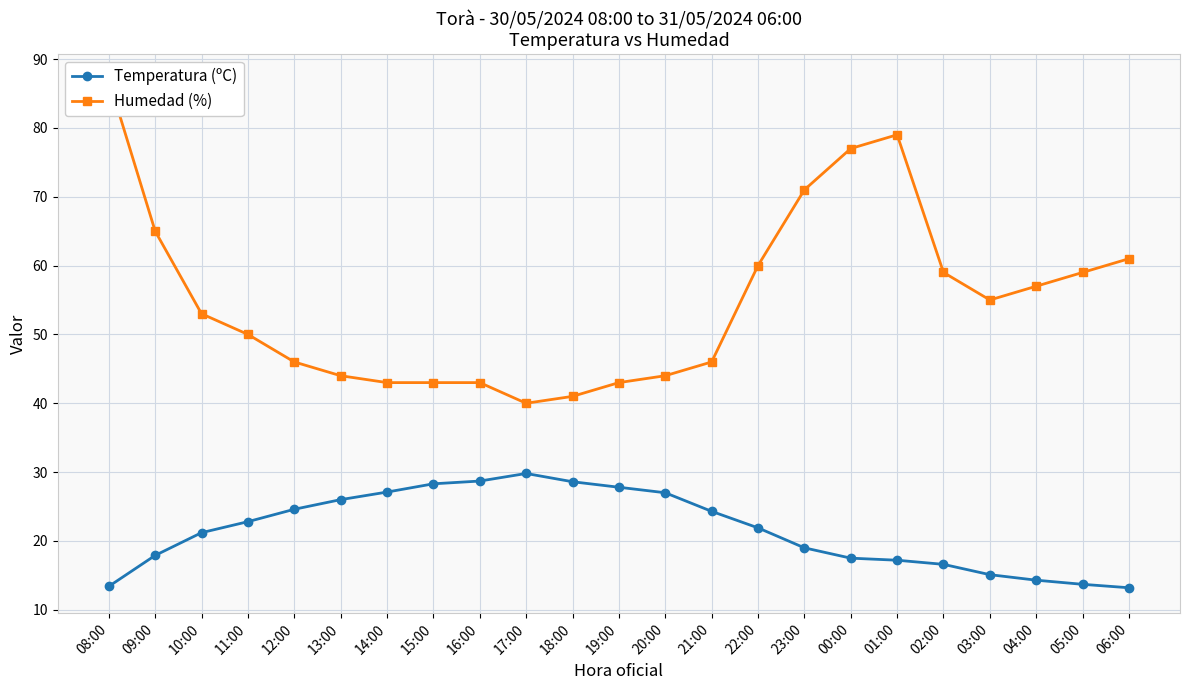

What position from the right is 13:00?

18